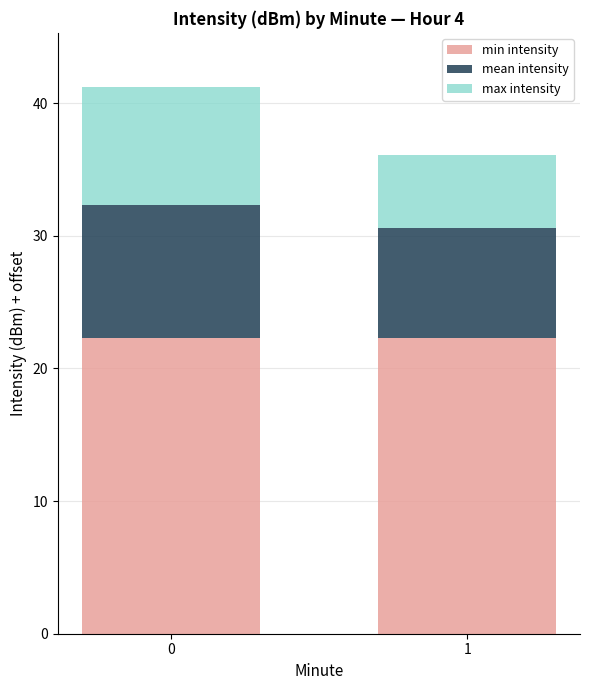

What is the sum of all min intensity values?

44.6